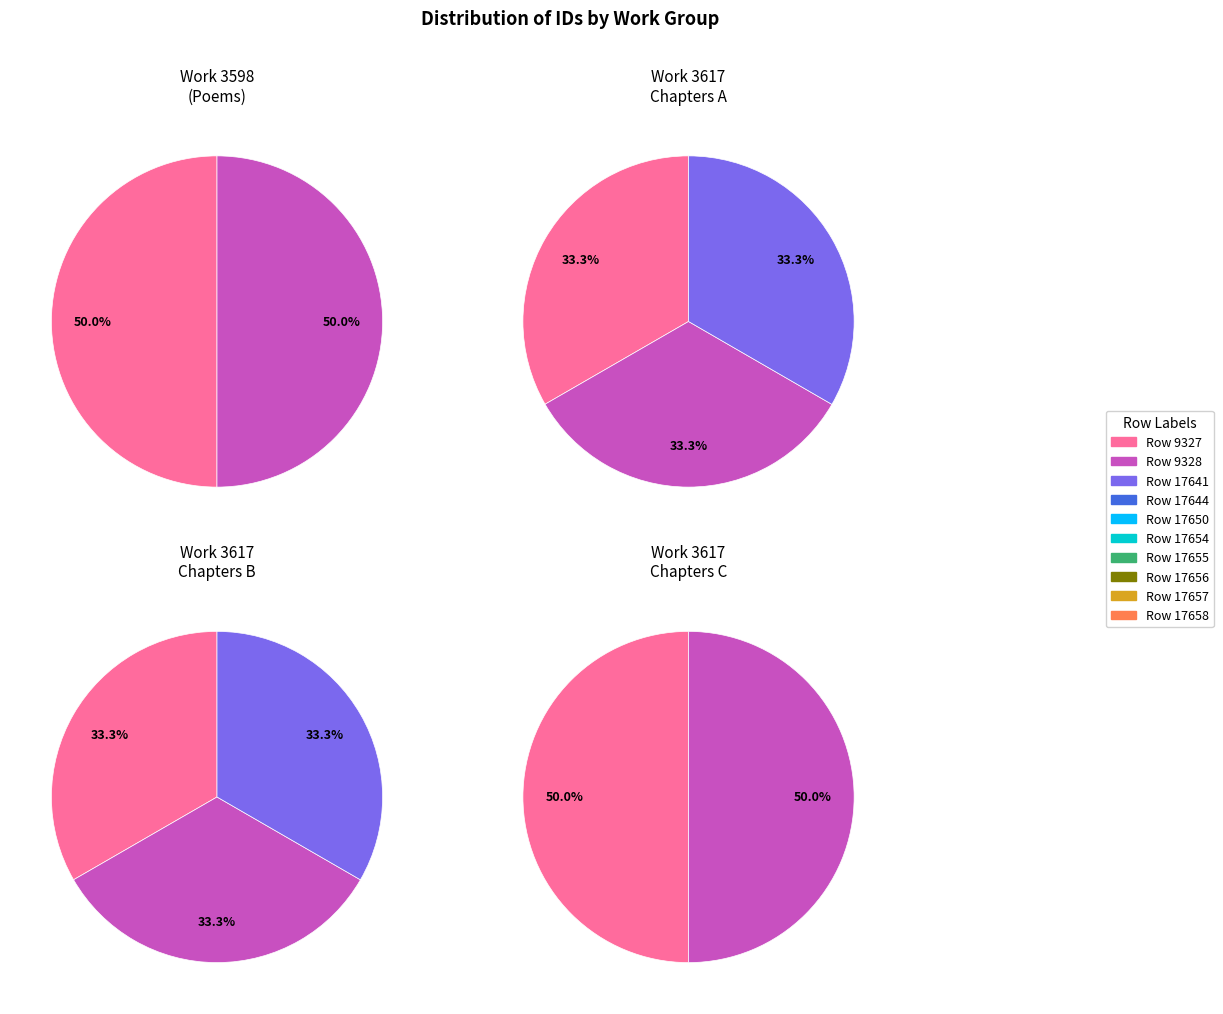

How many slices are in this pie chart?

10